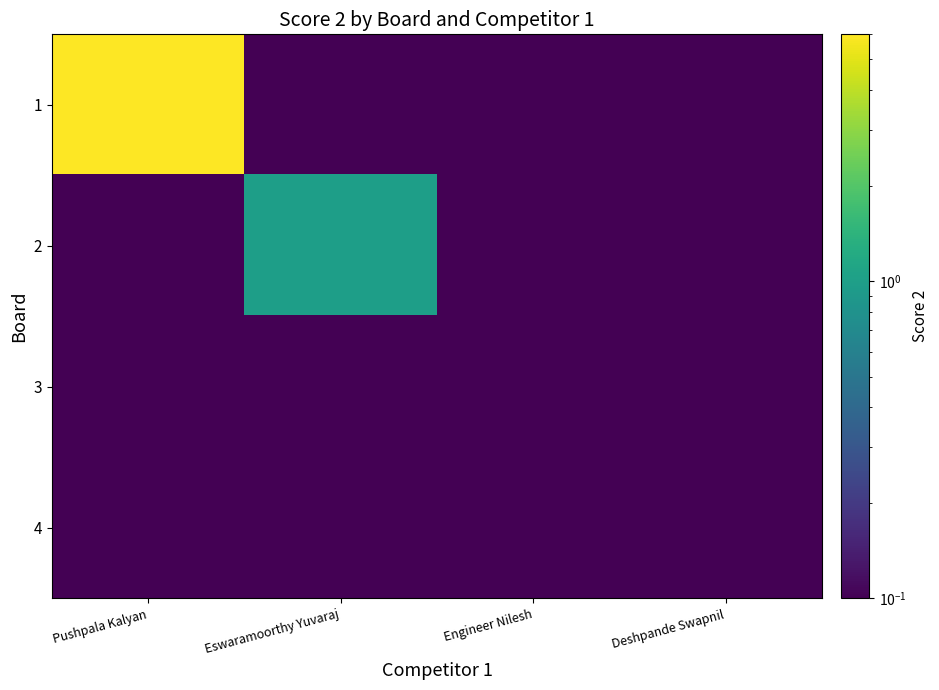

Reading left to right, what are all the values shown in this chart?

1: Pushpala Kalyan=6.0	Eswaramoorthy Yuvaraj=0.1	Engineer Nilesh=0.1	Deshpande Swapnil=0.1
2: Pushpala Kalyan=0.1	Eswaramoorthy Yuvaraj=1.0	Engineer Nilesh=0.1	Deshpande Swapnil=0.1
3: Pushpala Kalyan=0.1	Eswaramoorthy Yuvaraj=0.1	Engineer Nilesh=0.1	Deshpande Swapnil=0.1
4: Pushpala Kalyan=0.1	Eswaramoorthy Yuvaraj=0.1	Engineer Nilesh=0.1	Deshpande Swapnil=0.1